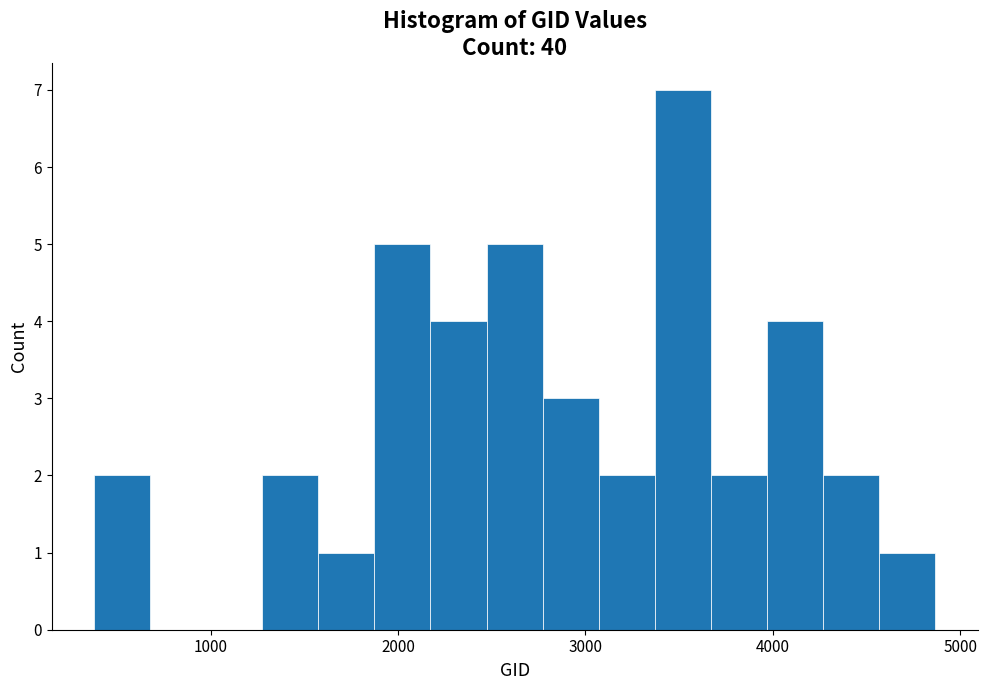

Read against the x-axis, roughly where is the centre of the tallest bar?

3500